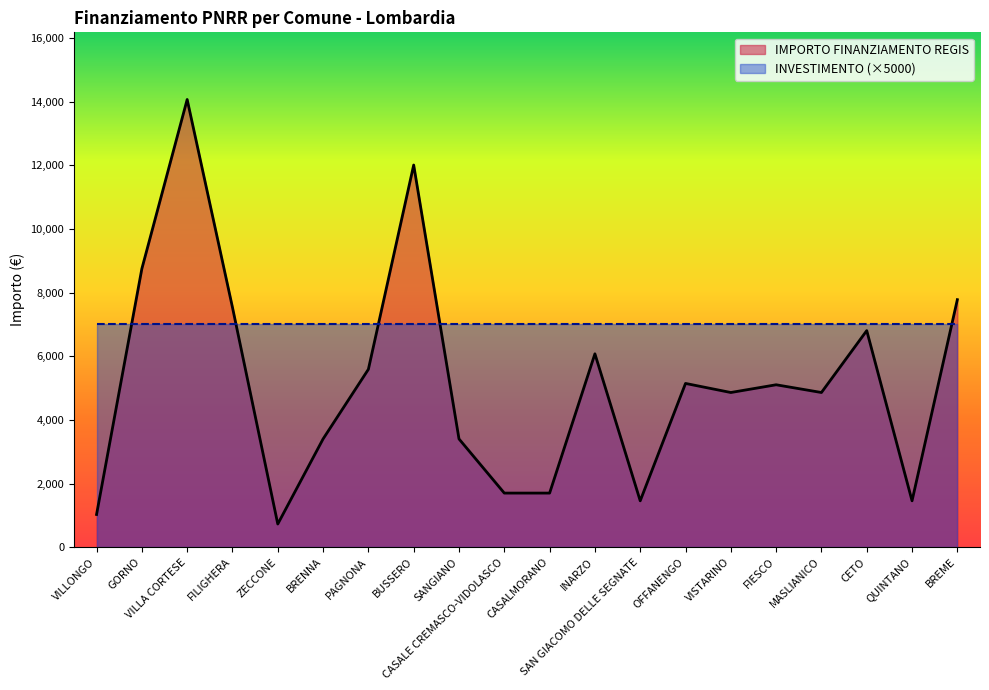

Rank the categories by value from lowest to highest.

ZECCONE, VILLONGO, SAN GIACOMO DELLE SEGNATE, QUINTANO, CASALE CREMASCO-VIDOLASCO, CASALMORANO, BRENNA, SANGIANO, VISTARINO, MASLIANICO, FIESCO, OFFANENGO, PAGNONA, INARZO, CETO, FILIGHERA, BREME, GORNO, BUSSERO, VILLA CORTESE